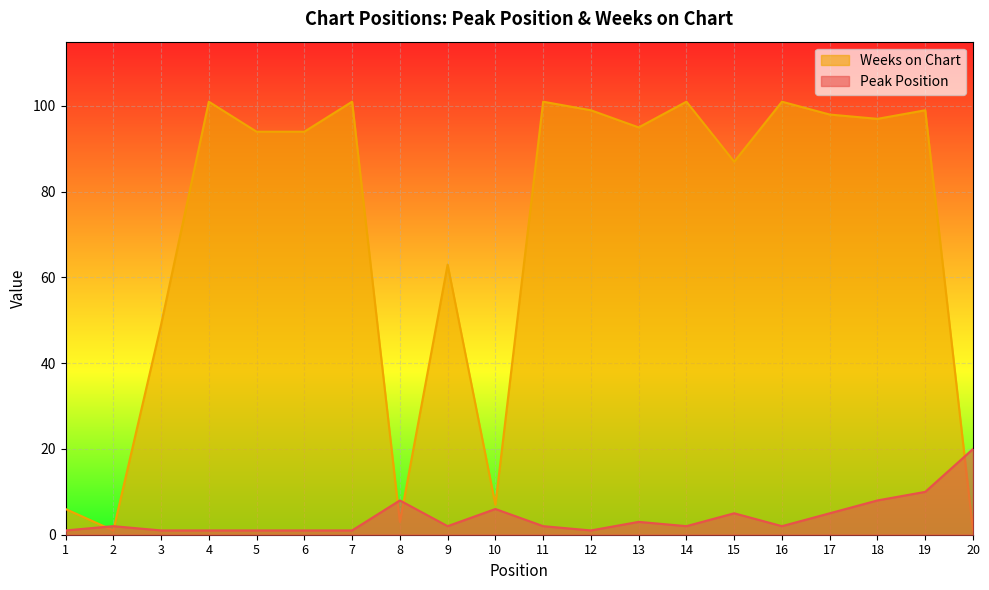

Is the value of Weeks on Chart at 7 greater than the value of Peak Position at 3?

Yes